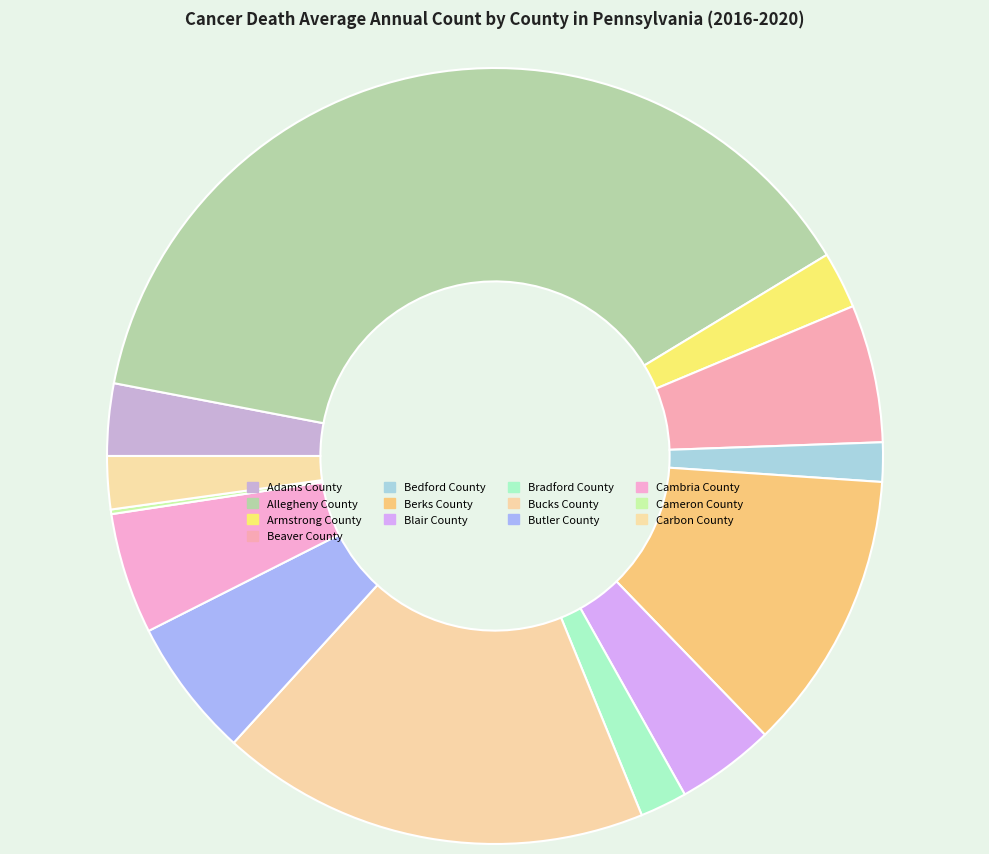

What percentage is the Allegheny County slice, to the nearest percent?

38%